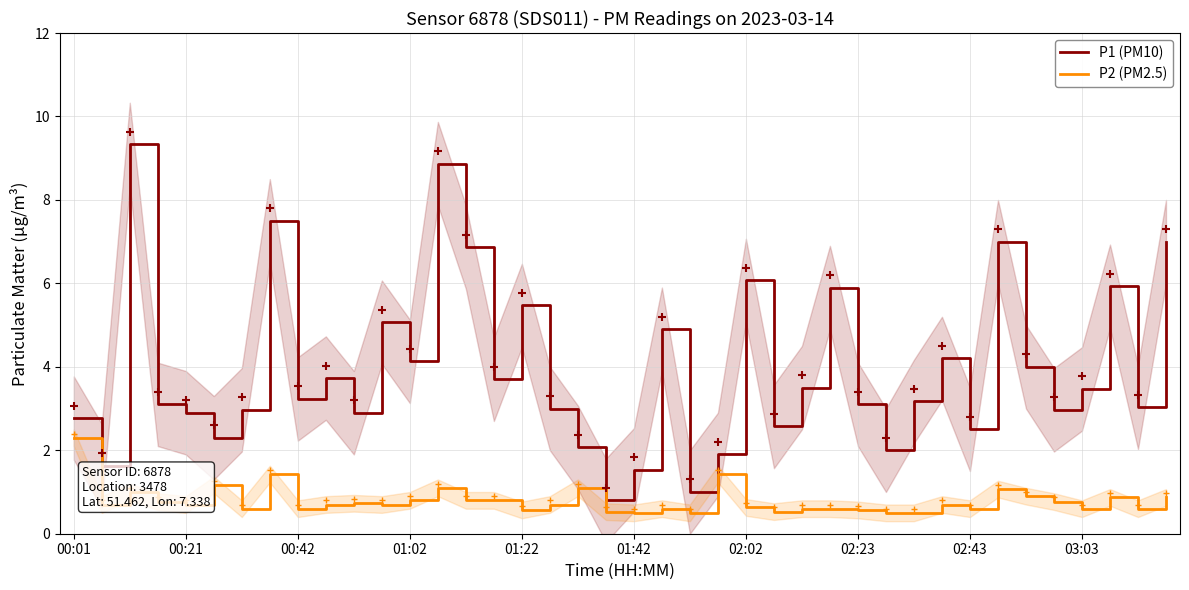

True or false: P1 (PM10) and P2 (PM2.5) cross at least once.

False